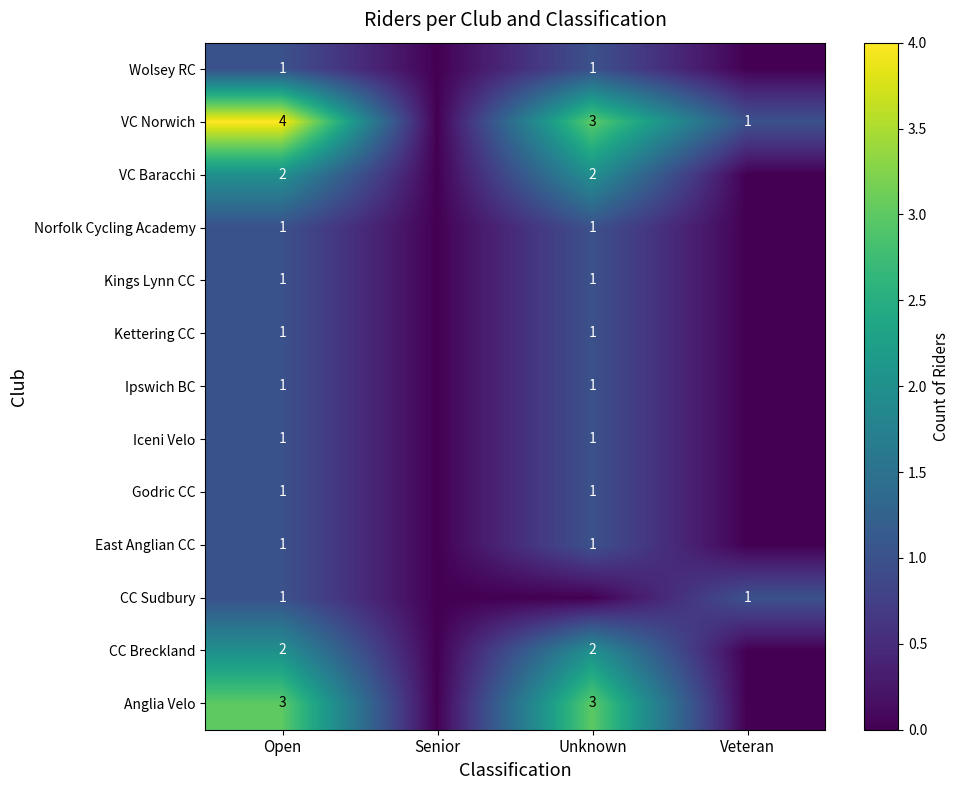

How many distinct data groups are displayed?

13